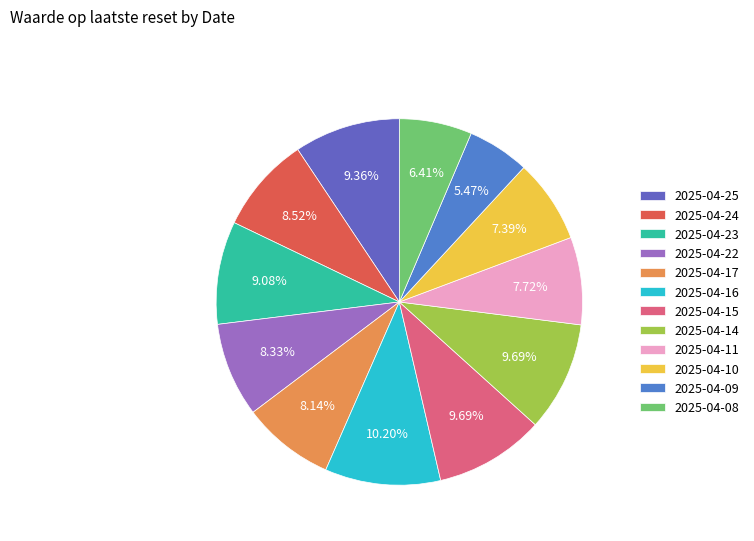

True or false: 2025-04-11 accounts for 1% of the total.

False